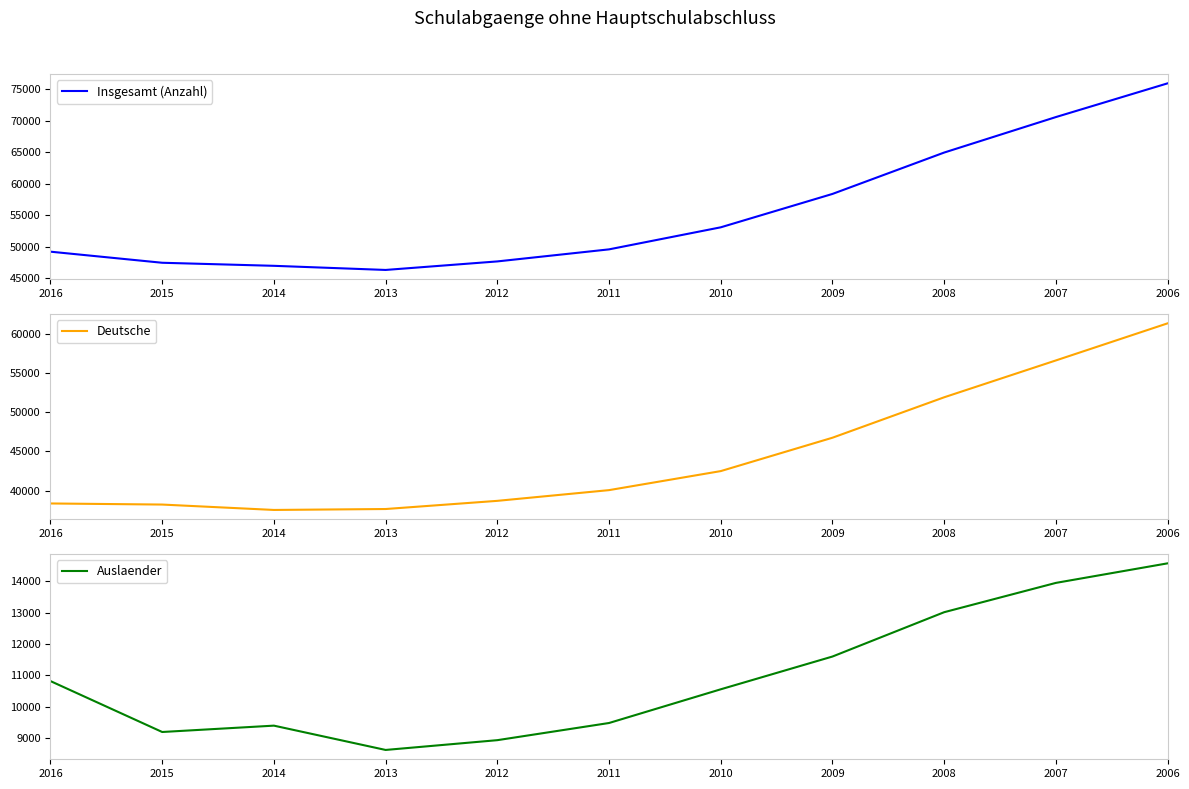

Reading right to left, list all the values displayed in this chart.

Insgesamt (Anzahl): 75897	70547	64918	58354	53058	49560	47648	46295	46950	47435	49193
Deutsche: 61331	56603	51906	46752	42498	40072	38706	37664	37546	38233	38372
Auslaender: 14566	13944	13012	11602	10560	9488	8942	8631	9404	9202	10821